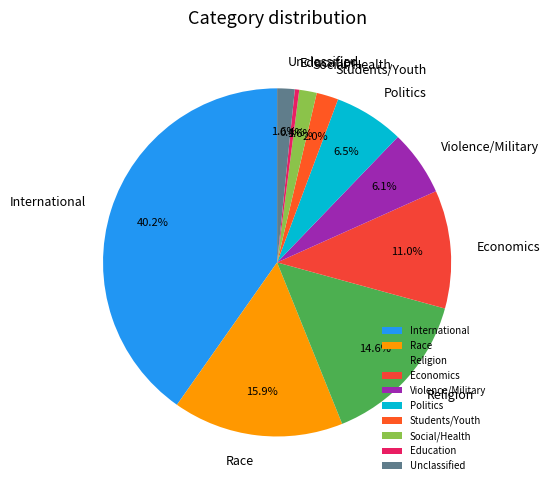

Which has a higher value, Students/Youth or Economics?

Economics